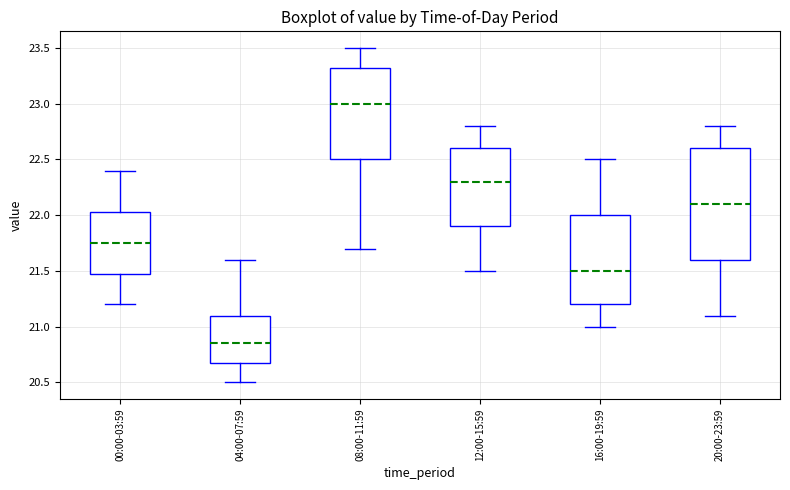

Comparing the boxes themselves (not the whiskers), which one is the tallest?

20:00-23:59